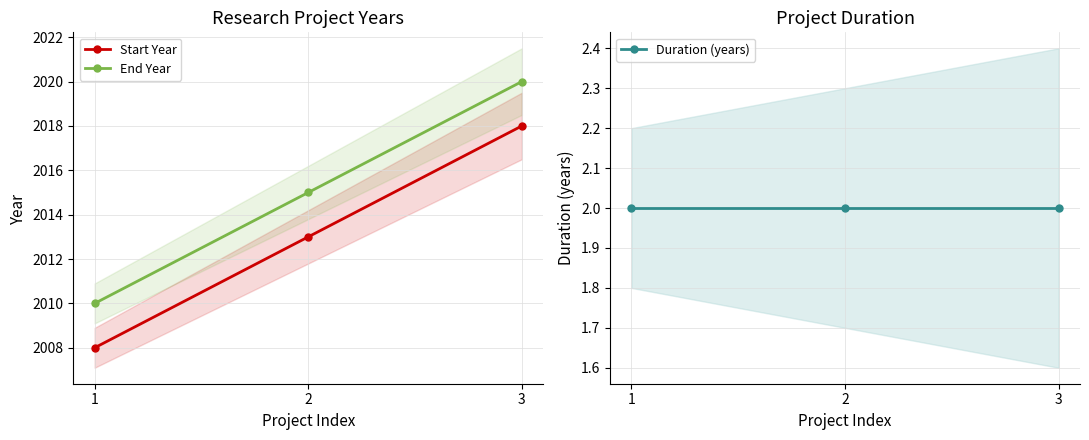

At how many categories does at least one series exceed 159?

3